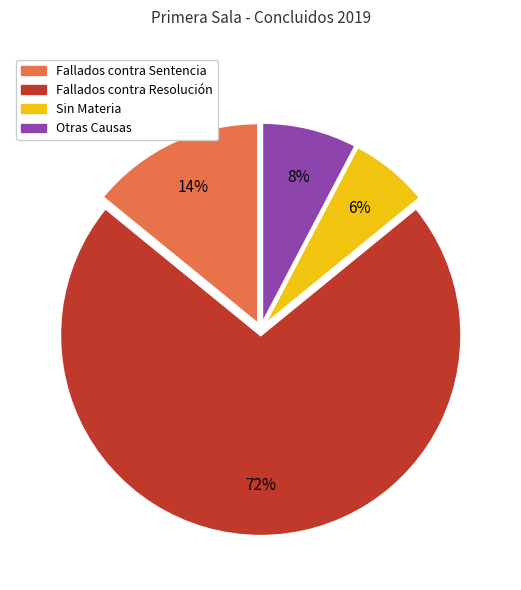

What is the largest slice in the pie chart?

Fallados contra Resolución